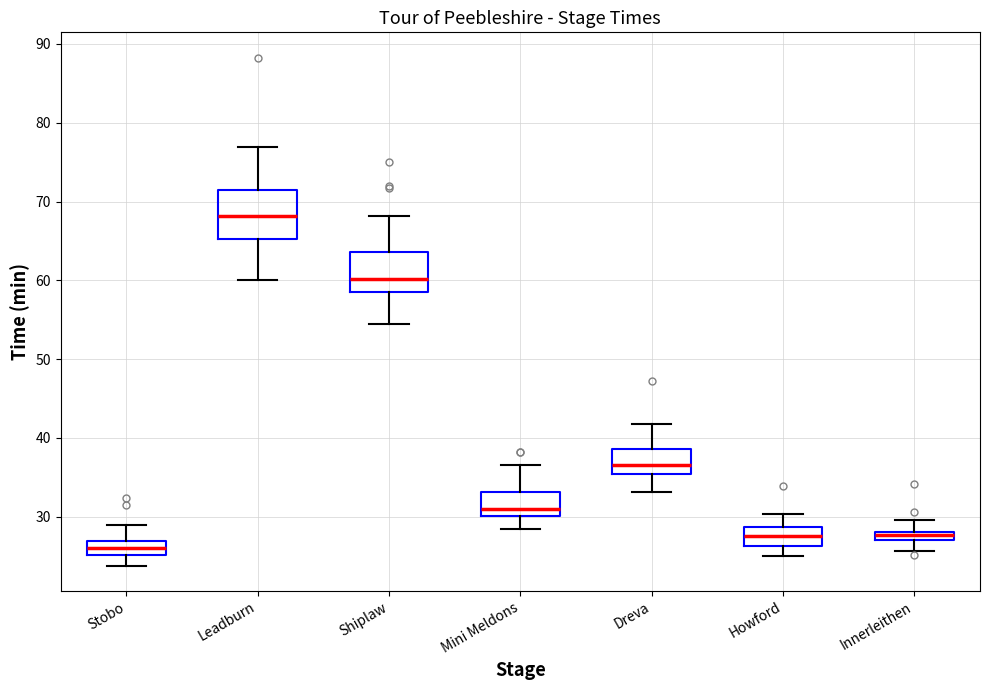

Comparing the boxes themselves (not the whiskers), which one is the tallest?

Leadburn